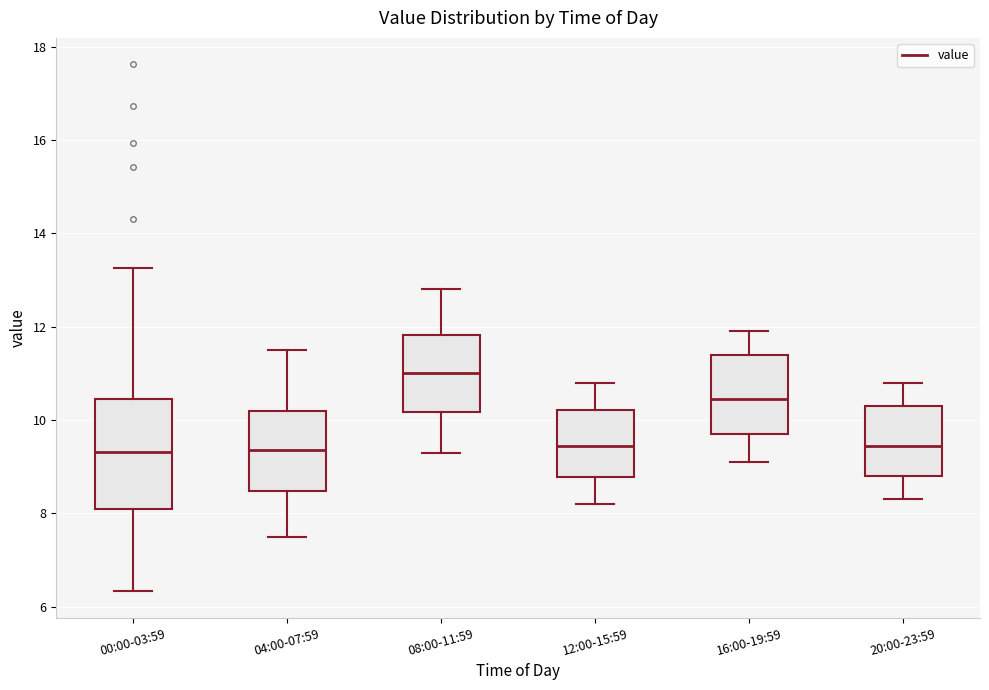

Where does the lower whisker of the box for 12:00-15:59 end on the y-axis? The values are not printed on the chart, so give them approximately, as read against the axis.

8.2